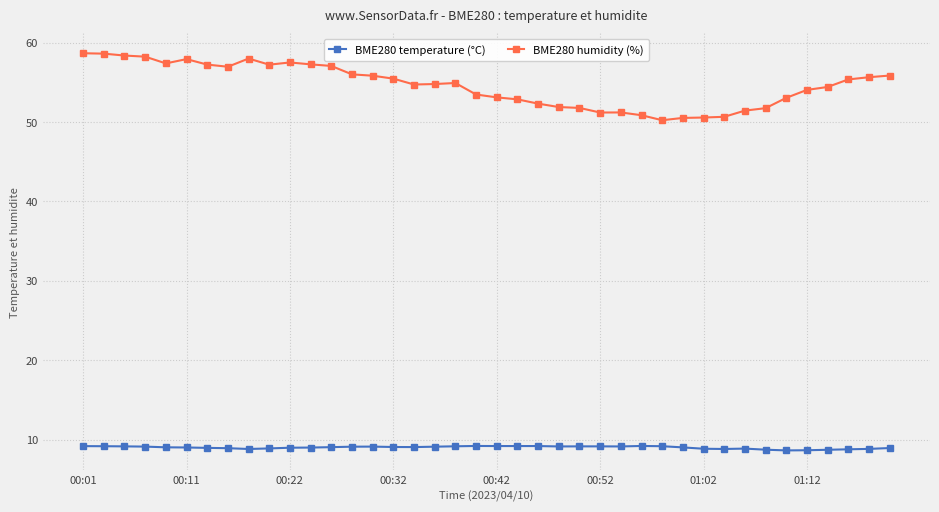

Which series has the largest range (max minus min)?

BME280 humidity (%)